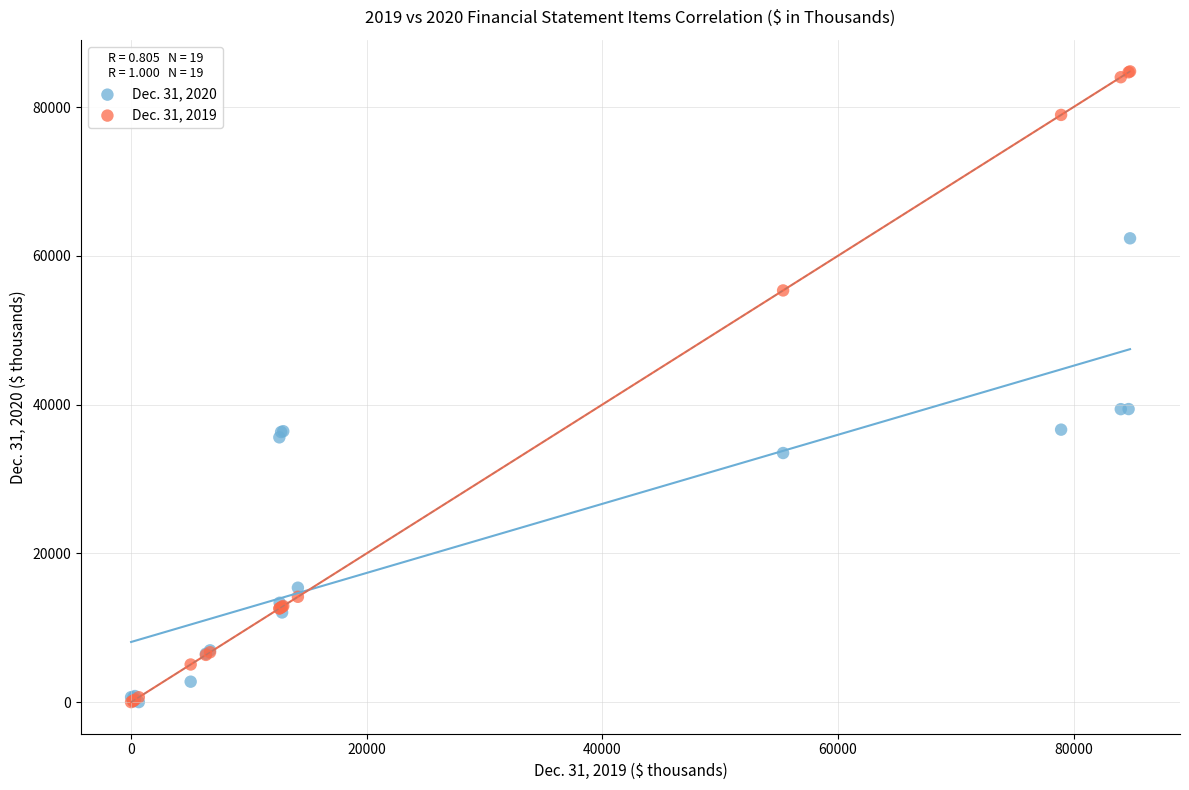

Which series has the widest spread of Y values?

Dec. 31, 2019